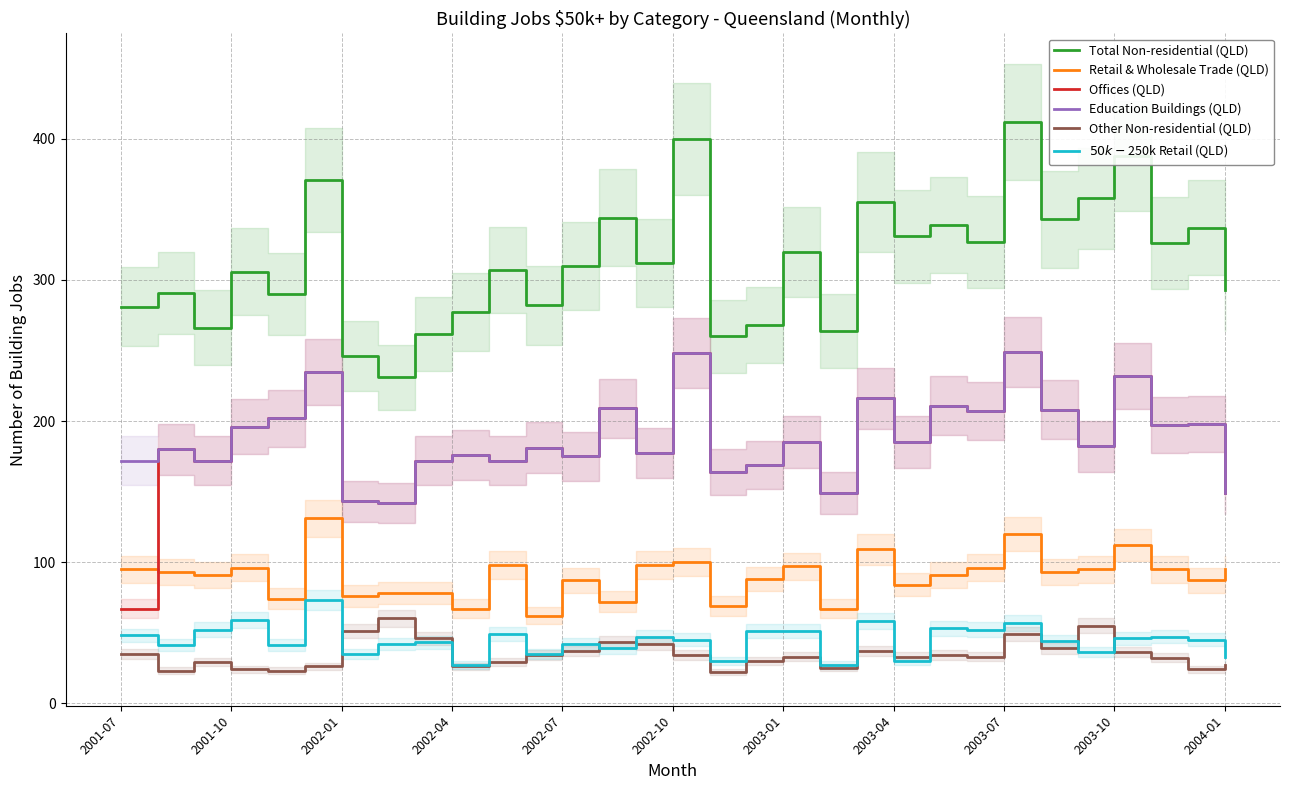

What is the spread (max minus min) of values at 22?

305